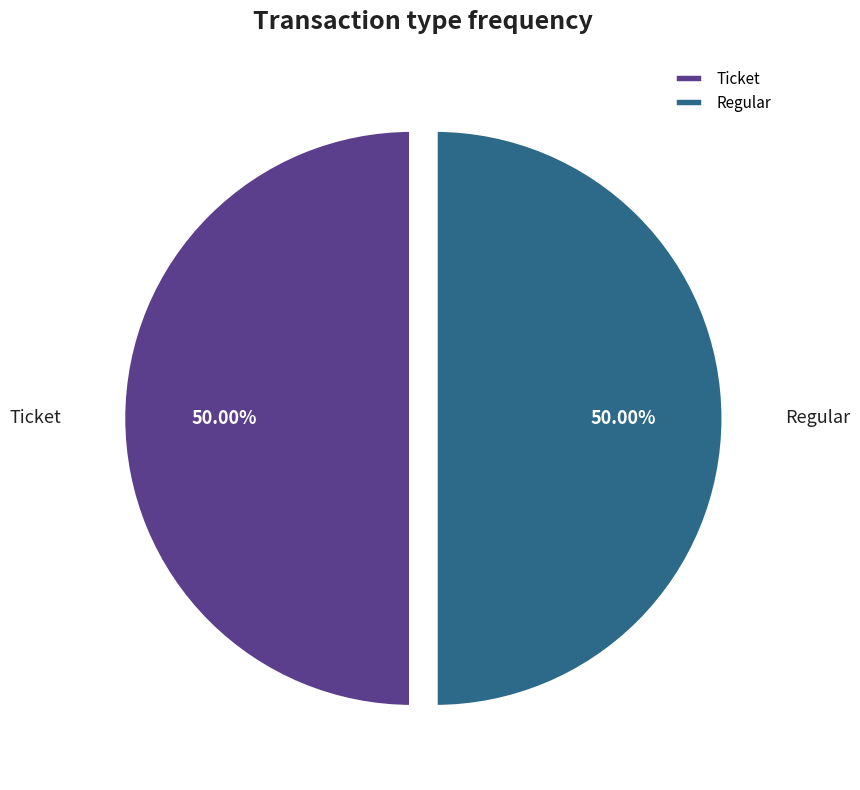

To the nearest percent, what percentage of the pie is Regular?

50%